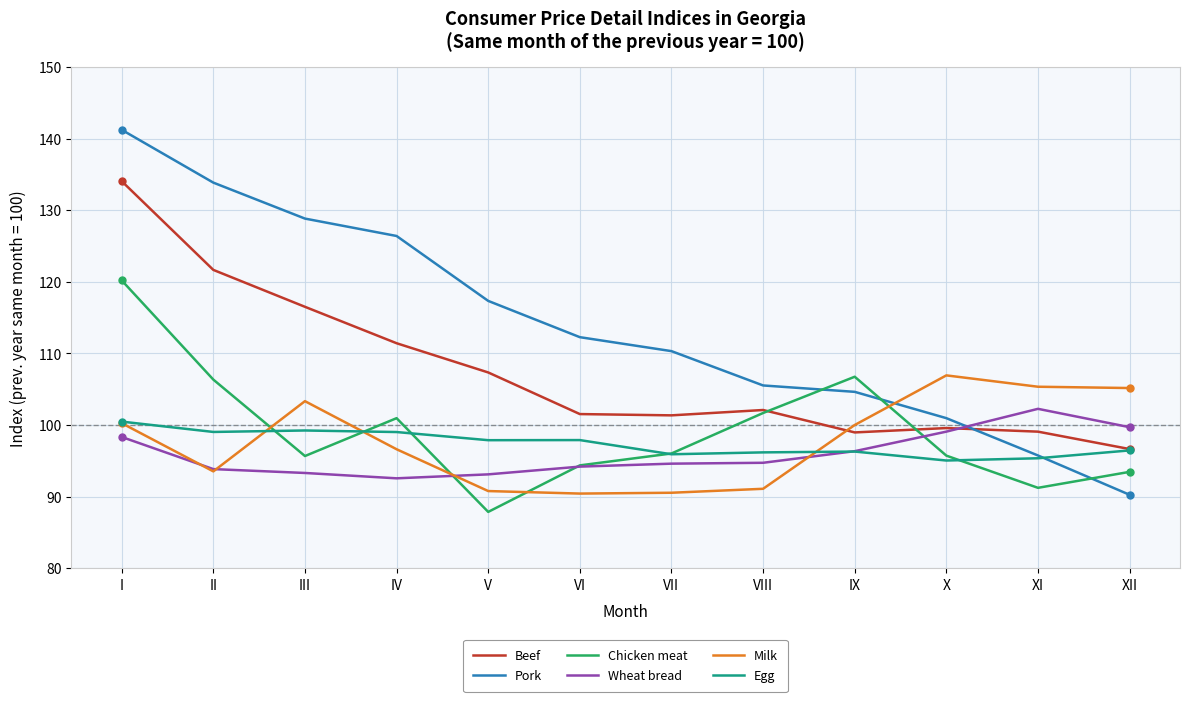

What are all the series names shown in the legend?

Beef, Pork, Chicken meat, Wheat bread, Milk, Egg